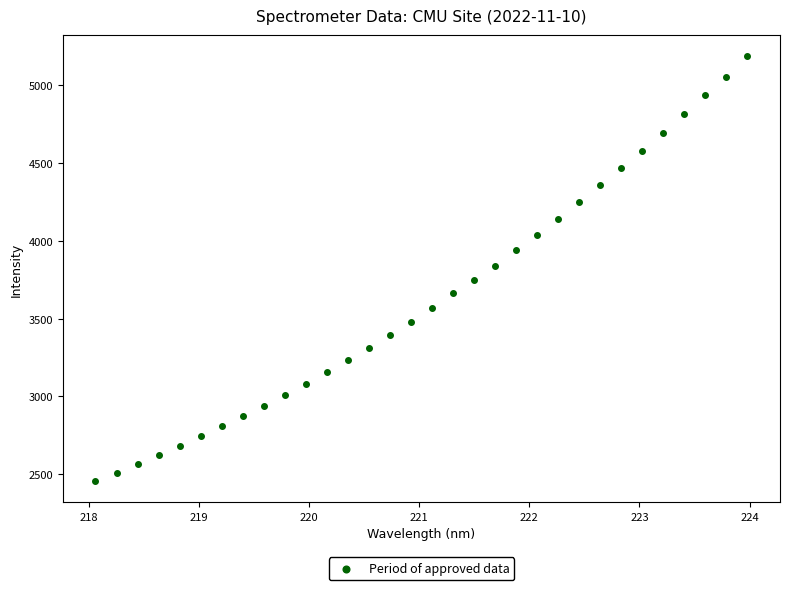

What is the range of X values (max minus min)?

5.9